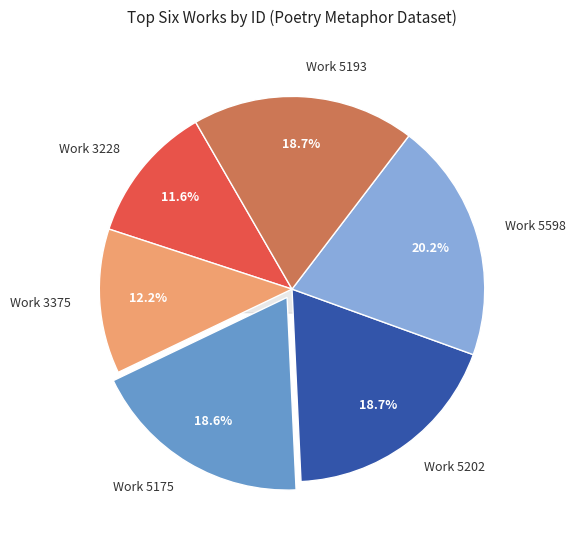

Is there a majority slice in this chart?

No